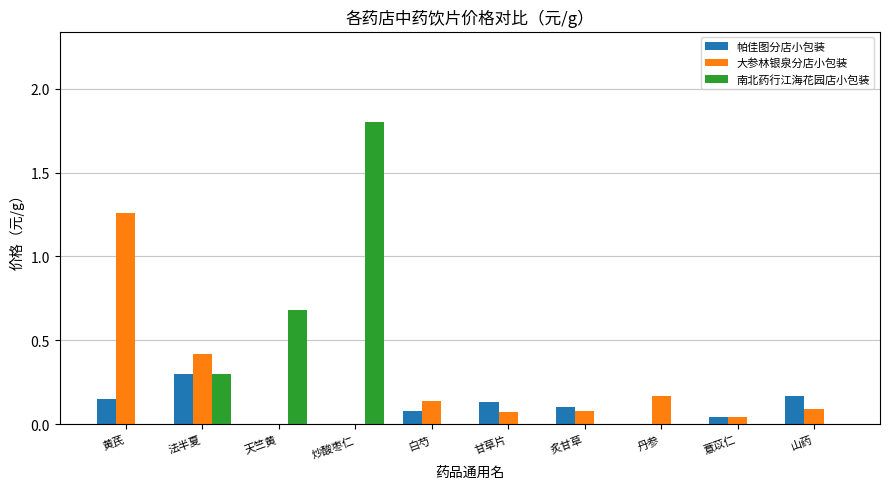

How many categories are shown in the chart?

10